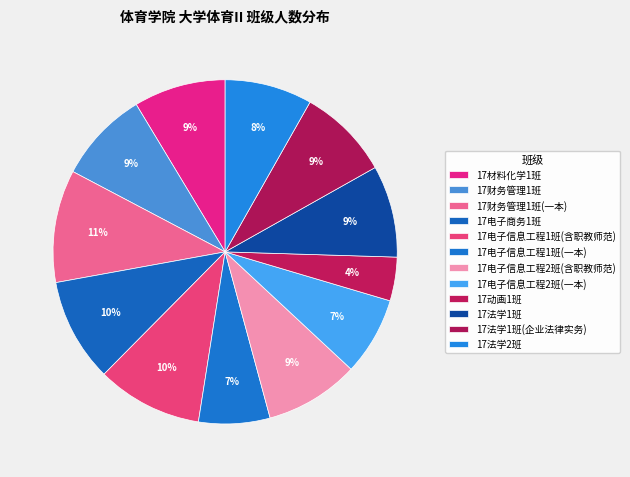

How many slices are in this pie chart?

12